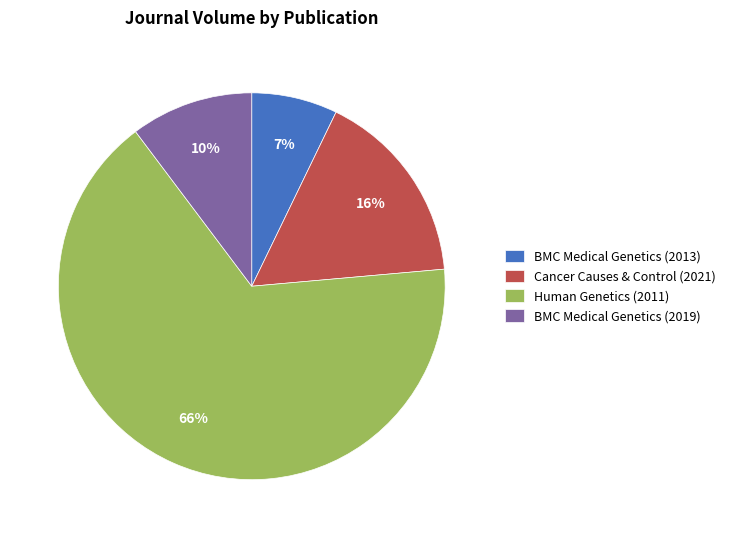

Is it true that BMC Medical Genetics (2019) is 10% of the pie?

True